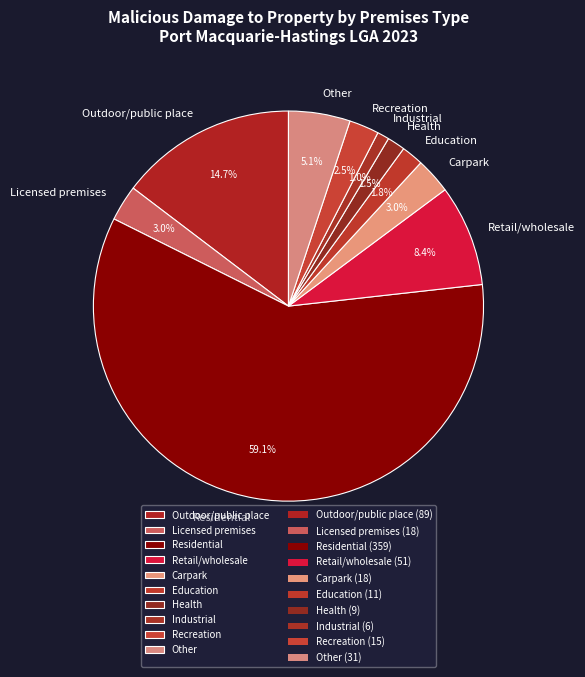

Approximately how many times larger is the value at Outdoor/public place compared to Carpark?

4.9